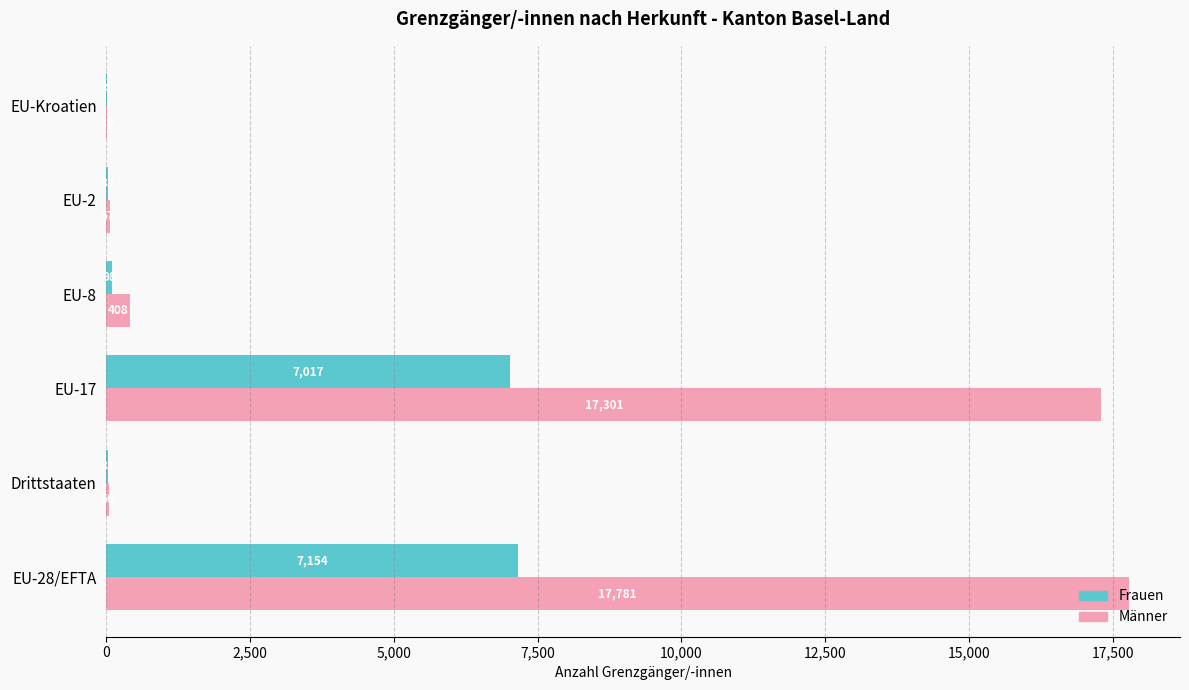

The Frauen series shows 4 at EU-Kroatien. True or false?

True